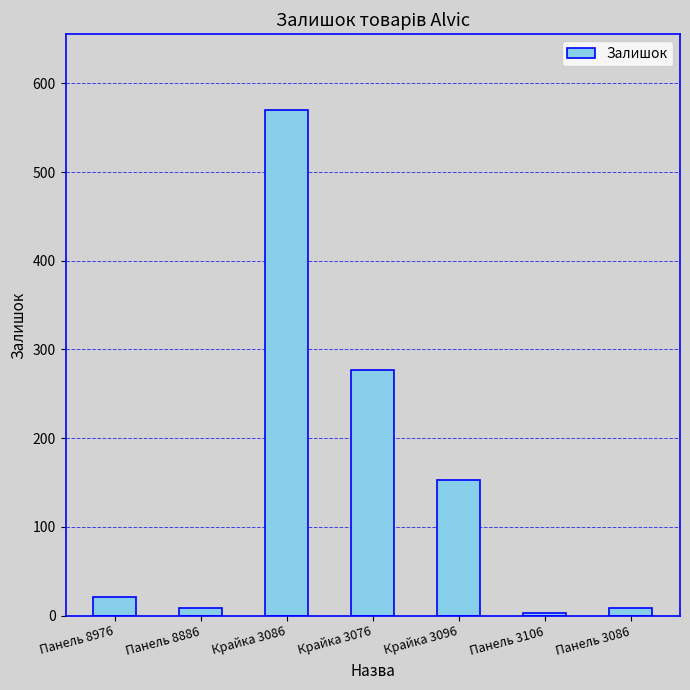

Reading left to right, what are all the values shown in this chart?

21	9	570	277	153	3	9